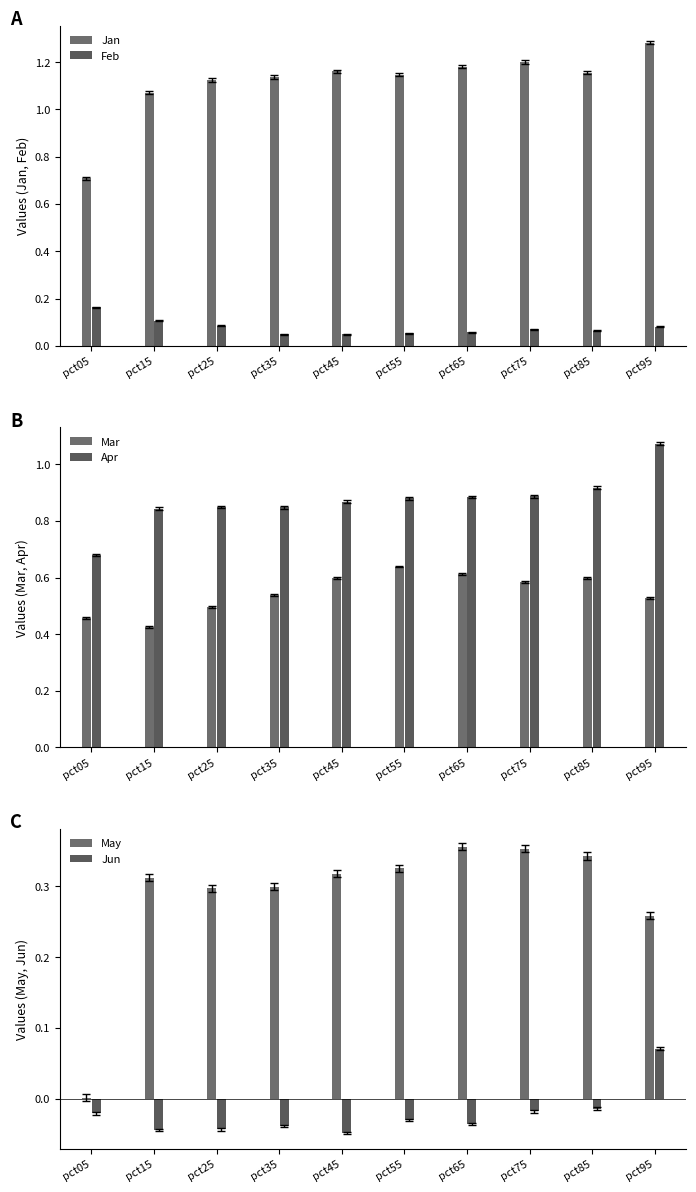

How many series are shown in this chart?

6